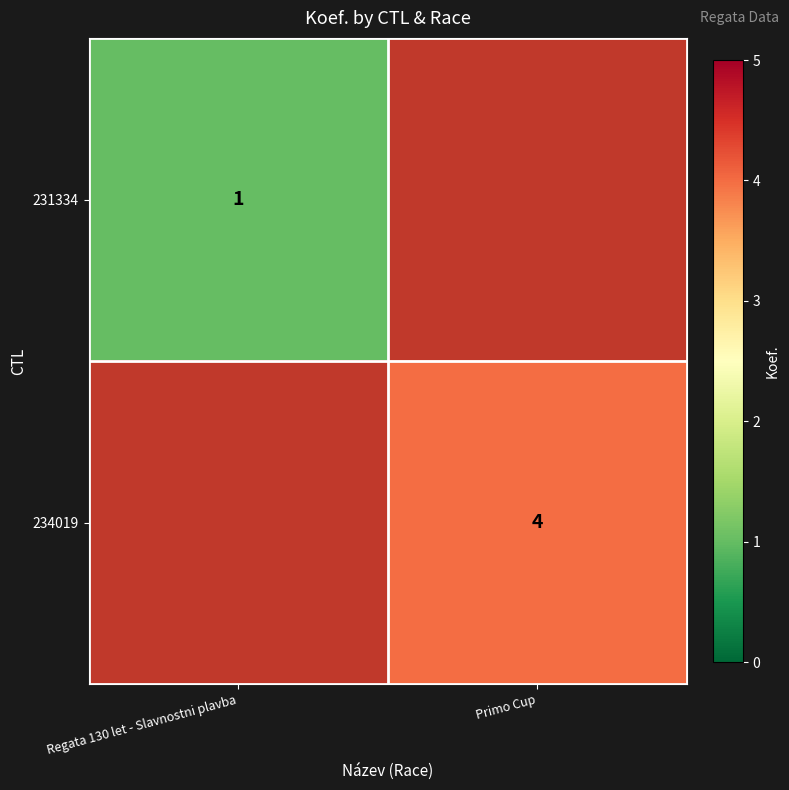

True or false: 234019 has a value of 4 at Primo Cup.

True